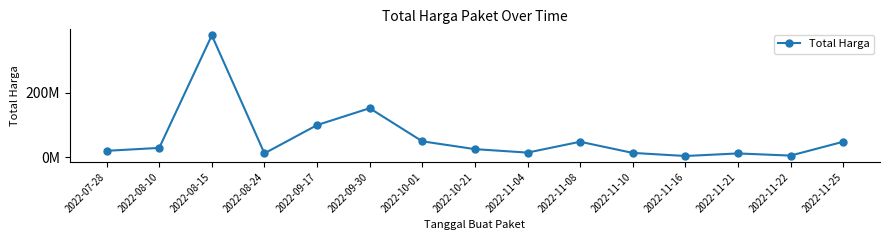

Is this an area chart (filled region under the line)?

No